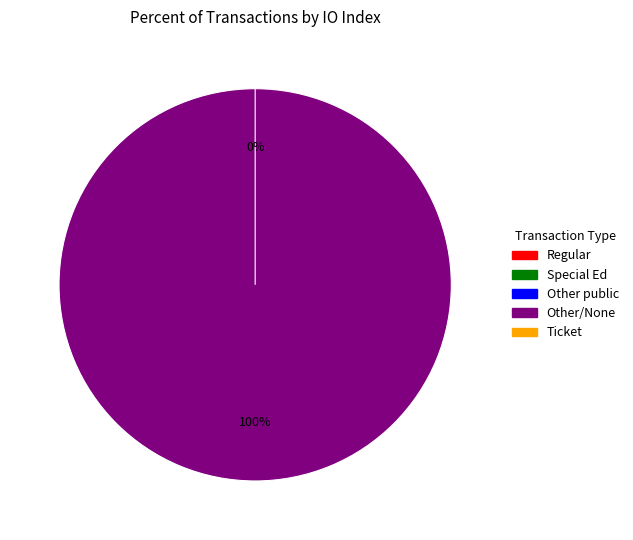

How many slices are in this pie chart?

2